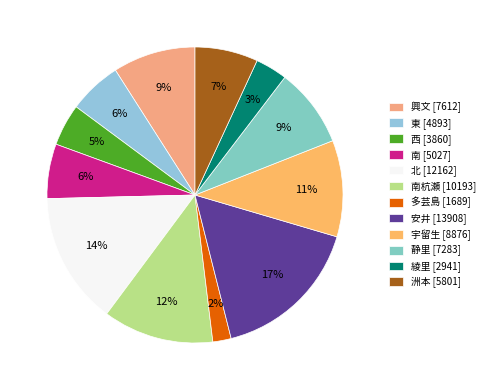

Which slice is the largest?

安井 [13908]